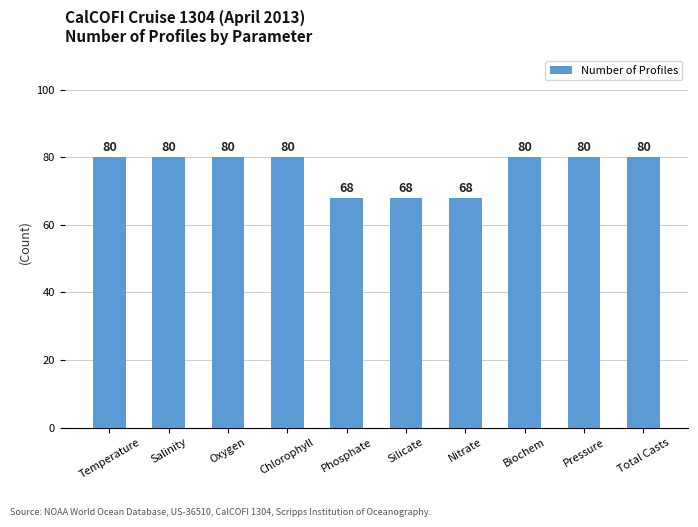

Reading right to left, what are all the values shown in this chart?

Total Casts=80	Pressure=80	Biochem=80	Nitrate=68	Silicate=68	Phosphate=68	Chlorophyll=80	Oxygen=80	Salinity=80	Temperature=80